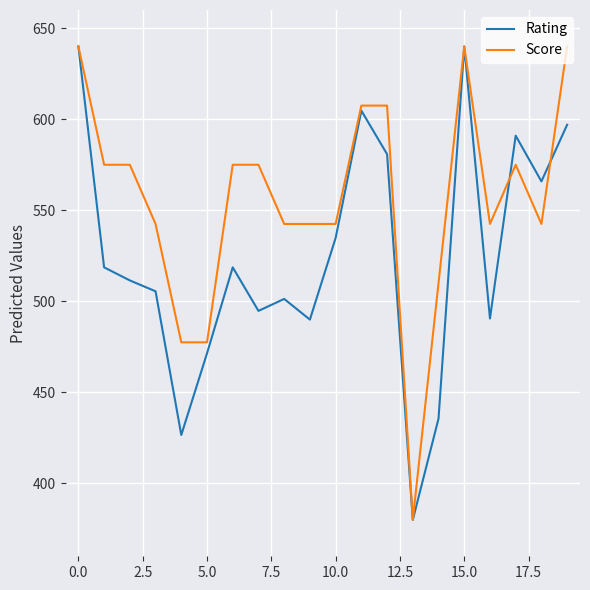

List the series in order of their overall mean, highest first.

Score, Rating